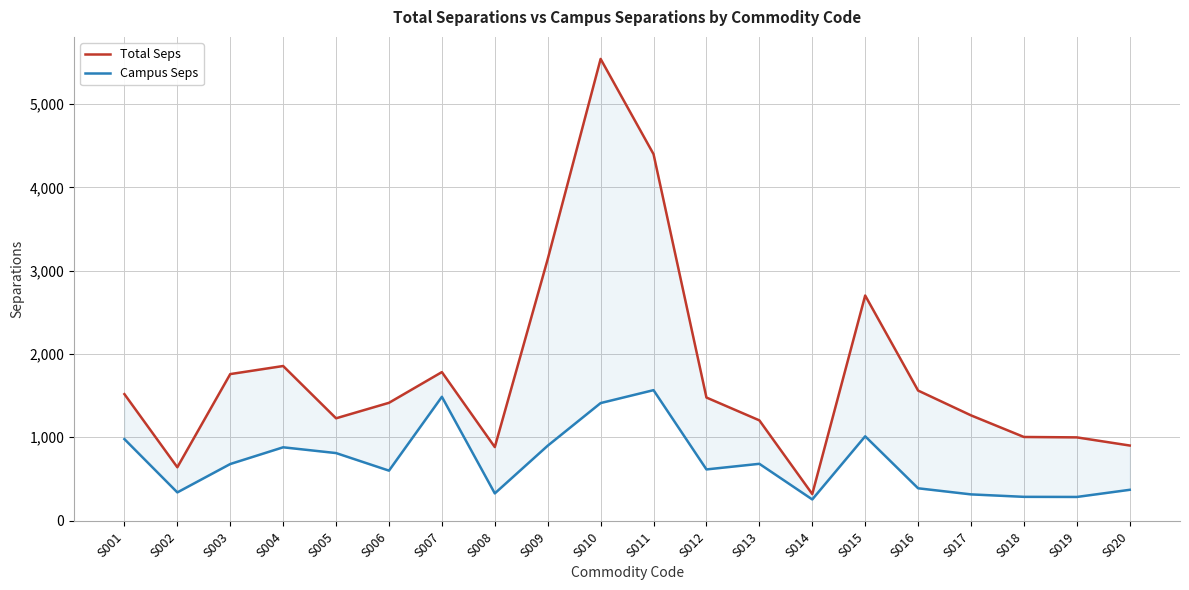

What is the difference between the Total Seps values at S009 and S004?

1282.9